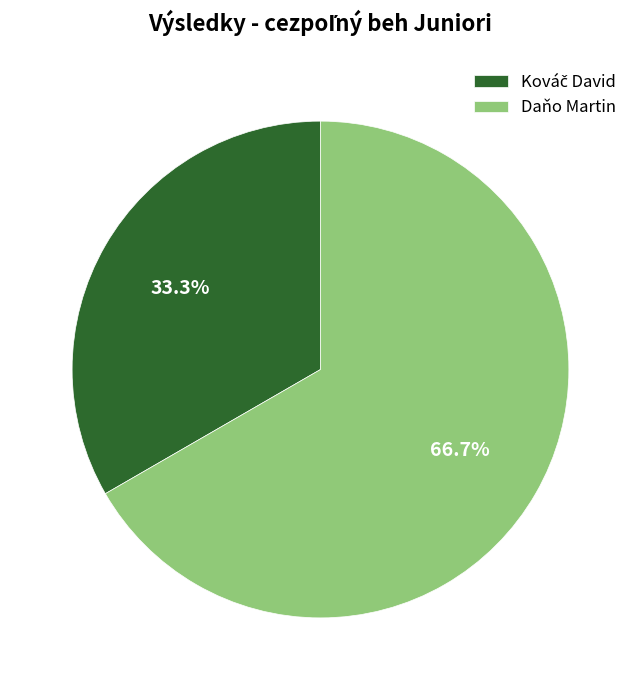

What percentage is NOT represented by Daňo Martin?

33.3%